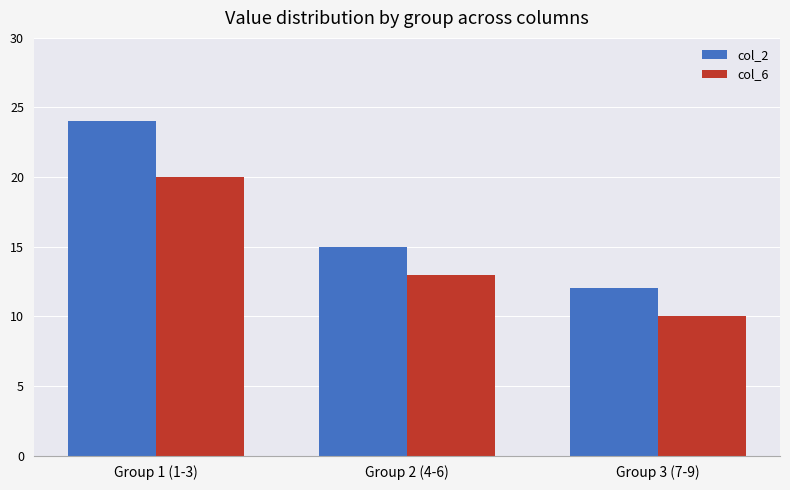

Which series has the widest spread of values?

col_2